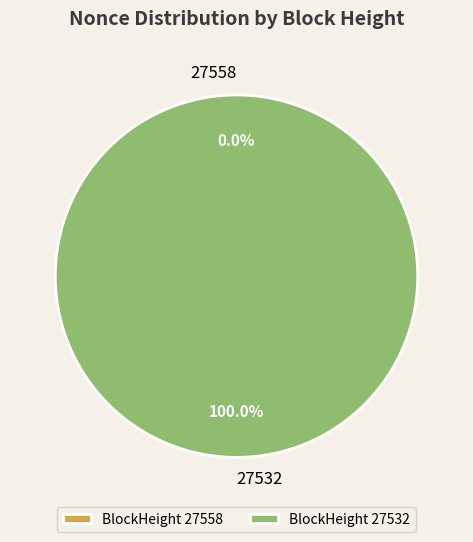

Between 27558 and 27532, which is larger?

27532